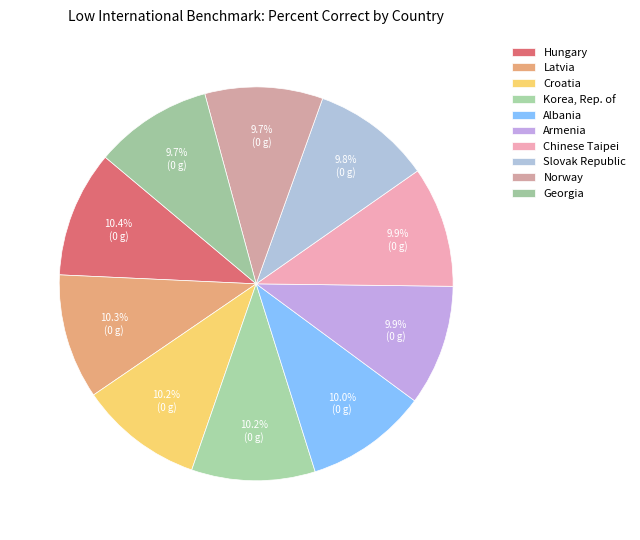

What percentage is the Norway slice, to the nearest percent?

10%